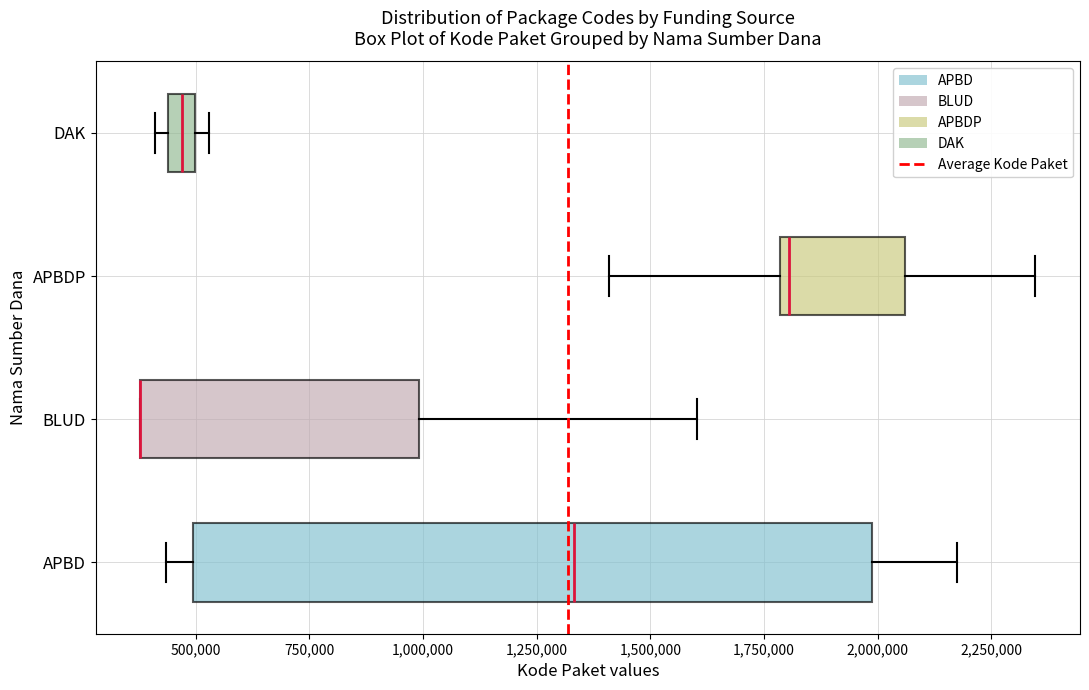

Where is the right edge of the box for APBDP on the x-axis? The values are not printed on the chart, so give them approximately, as read against the axis.

2050000